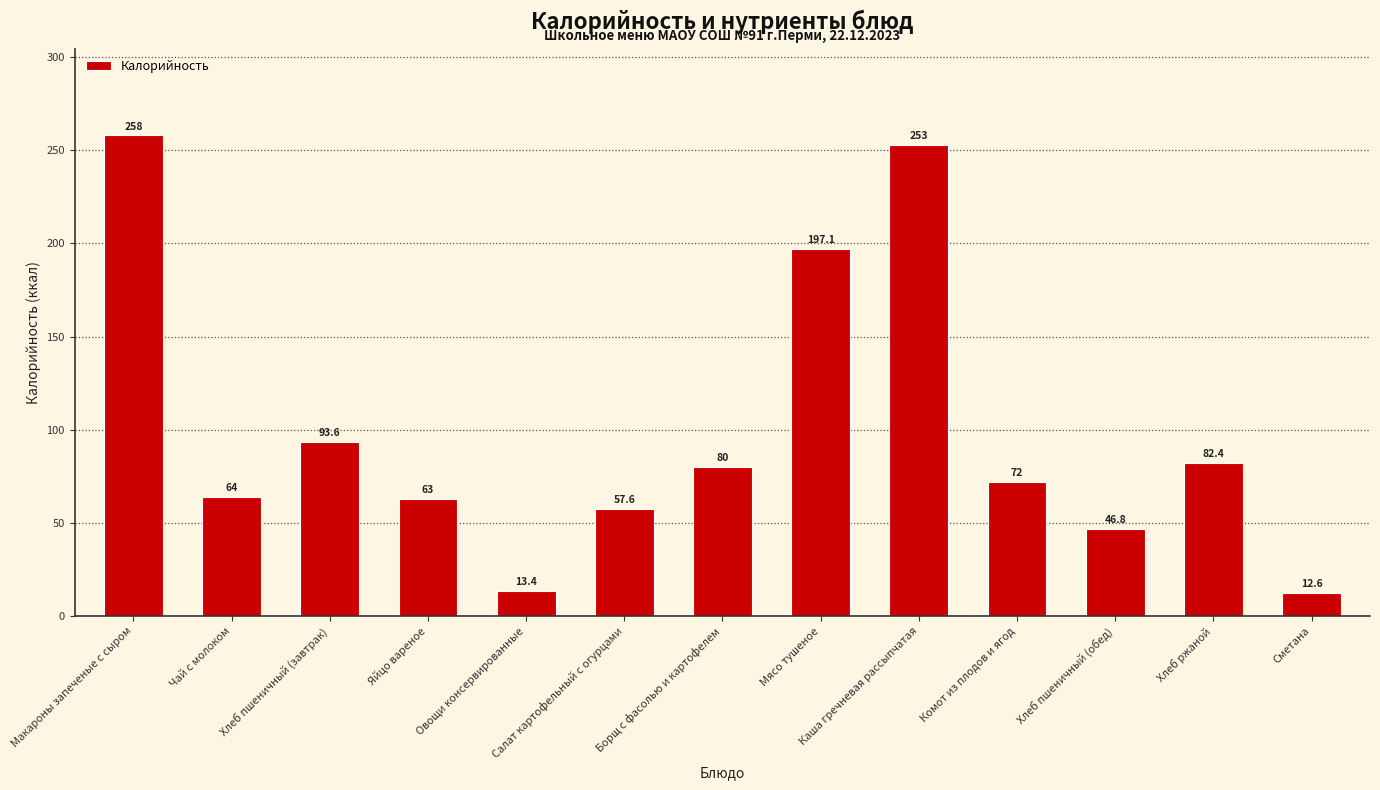

What is the average value?

99.5